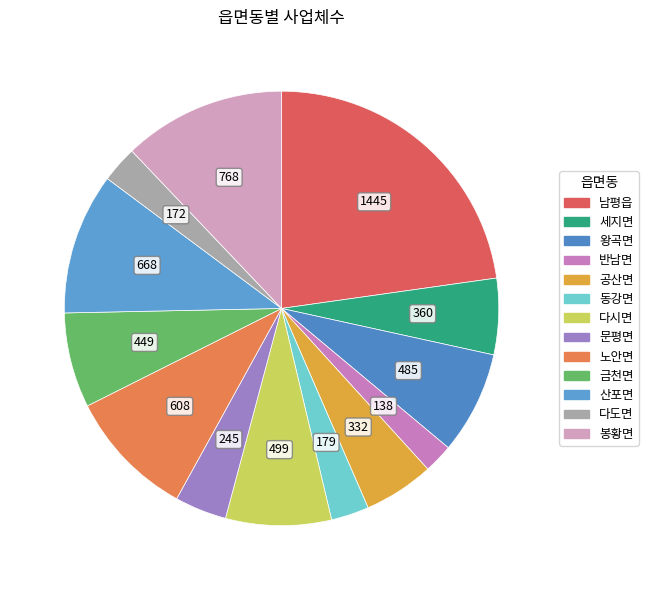

Which category has the smallest portion of the pie?

반남면